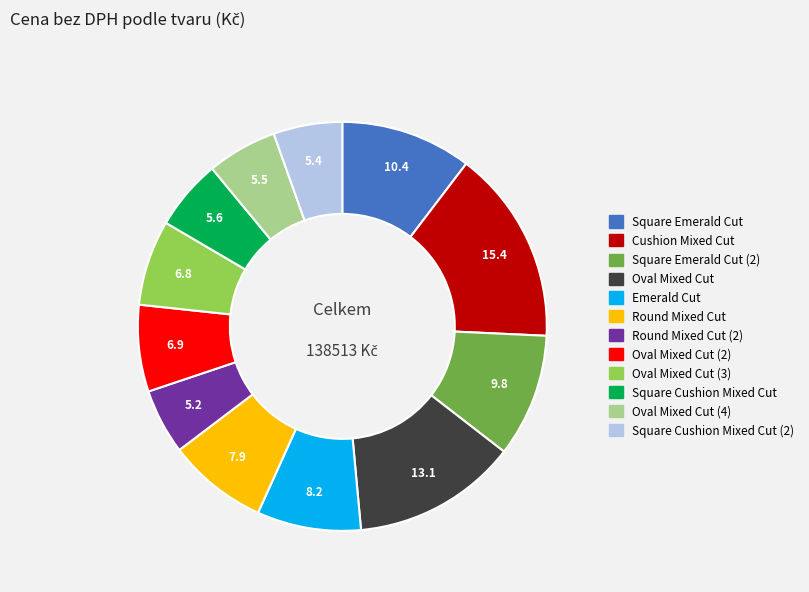

Does any single category account for the majority?

No